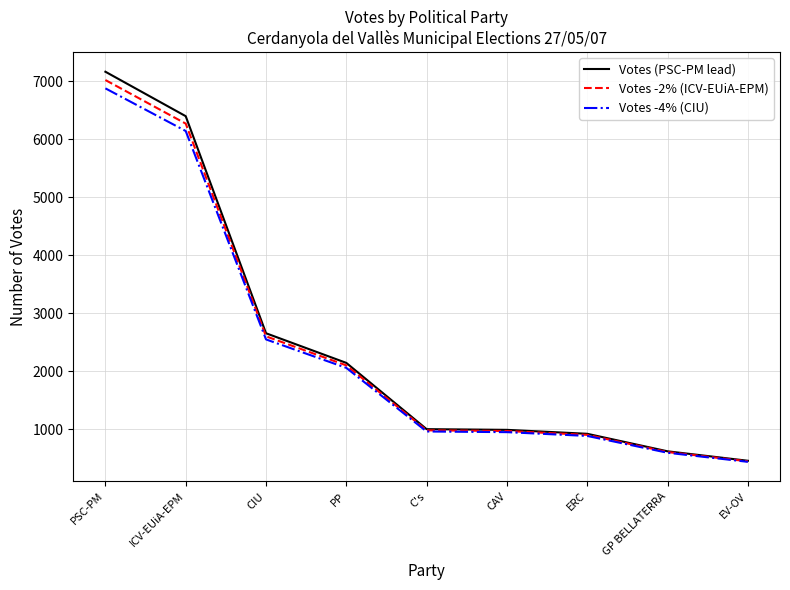

What is the difference between the Votes (PSC-PM lead) values at C's and ICV-EUiA-EPM?

5395.0